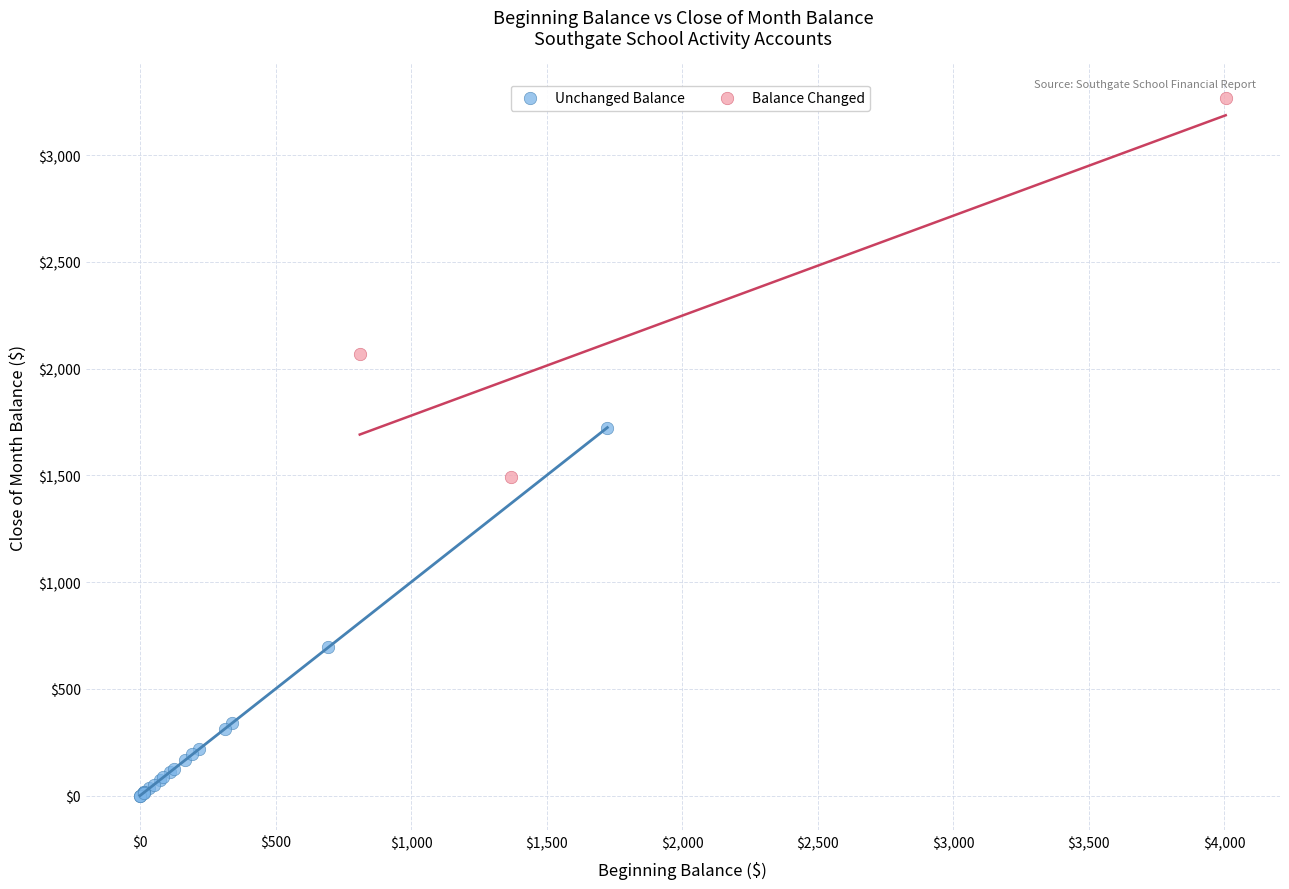

Which series reaches the minimum Y coordinate?

Unchanged Balance